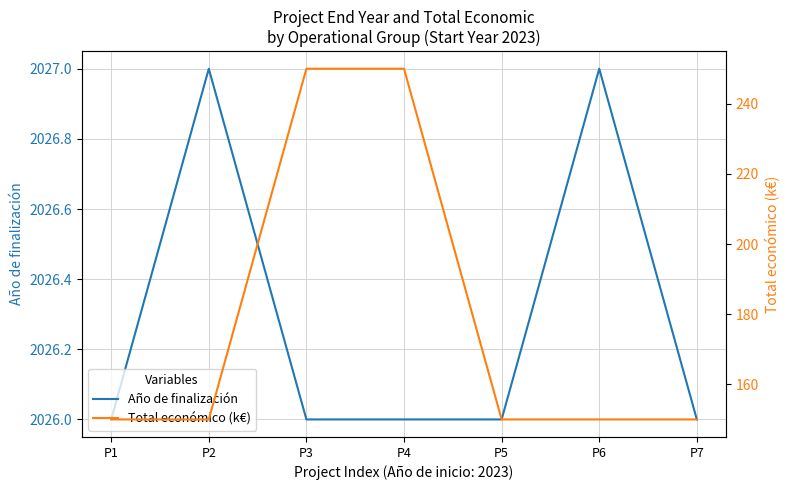

What is the sum of all Año de finalización values?

14184